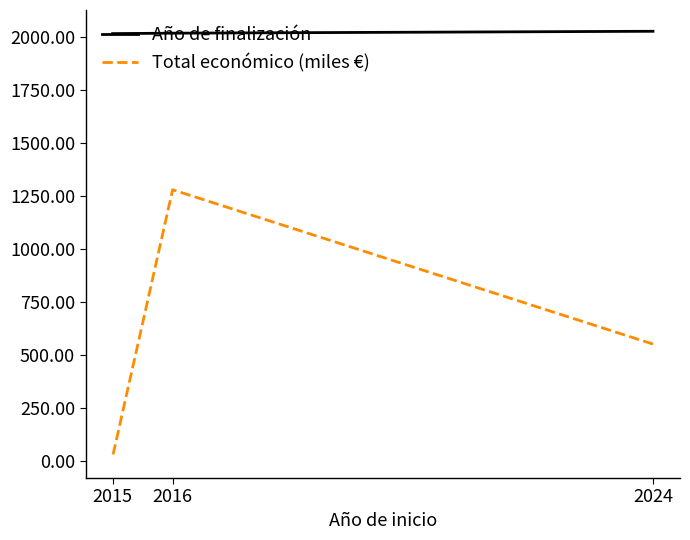

Which series changed the most between 2024 and 2015?

Total económico (miles €)